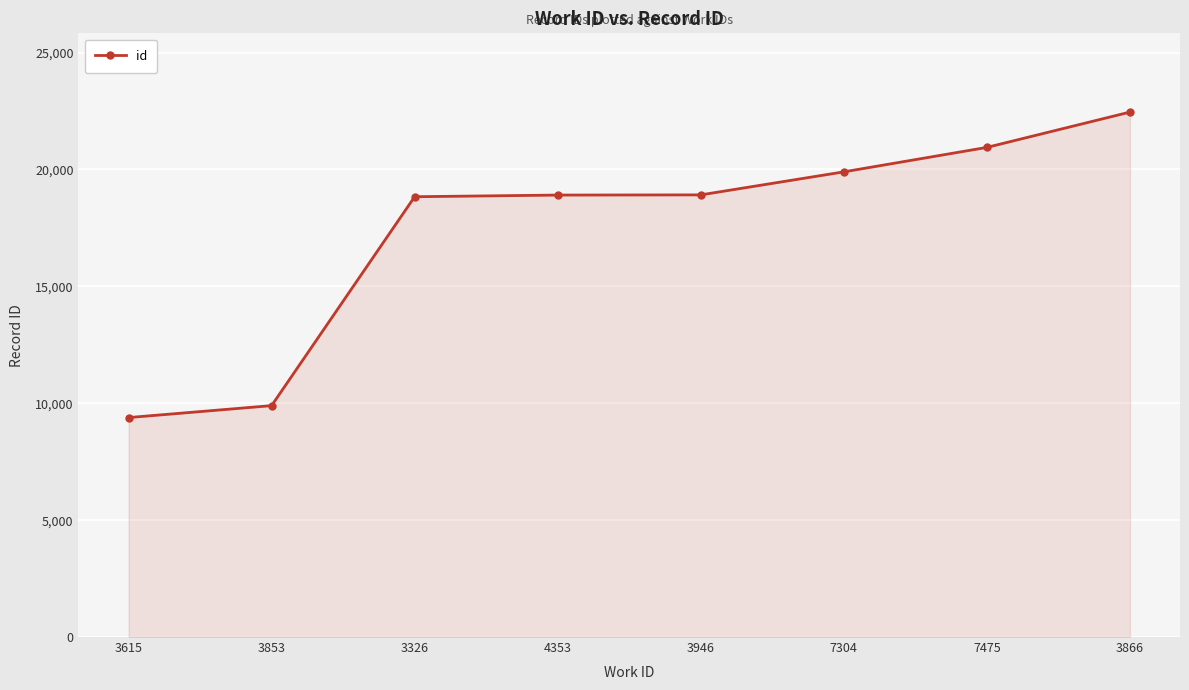

How many categories are shown in the chart?

8